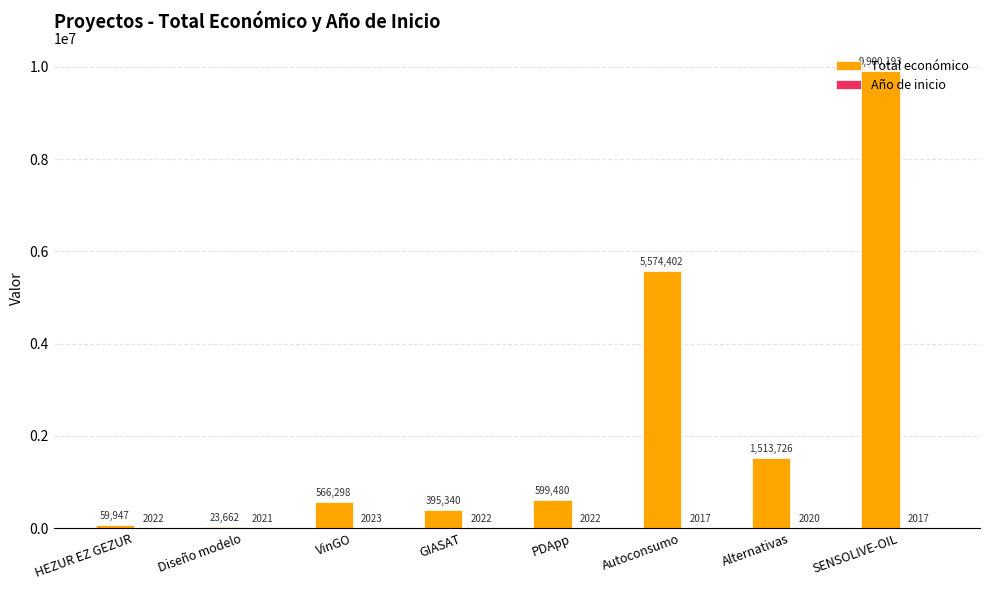

True or false: Total económico has a value of 9900193 at SENSOLIVE-OIL.

True